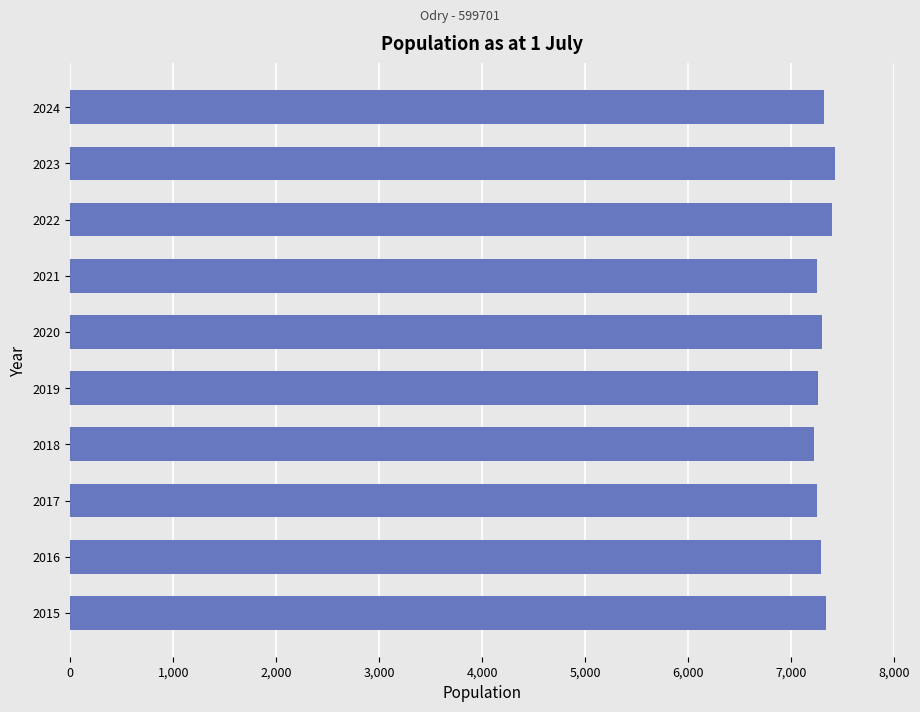

What is the difference between the maximum and minimum values?

197